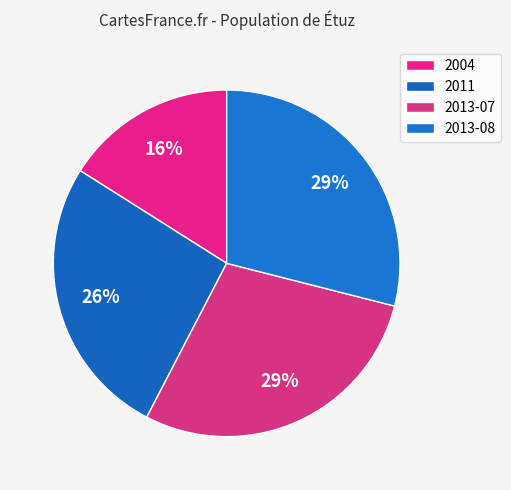

Between 2004 and 2011, which is larger?

2011